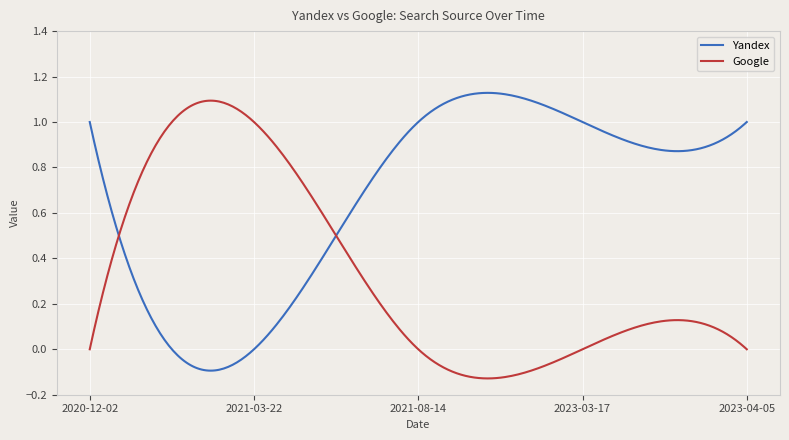

Which series has the largest total across all categories?

Yandex